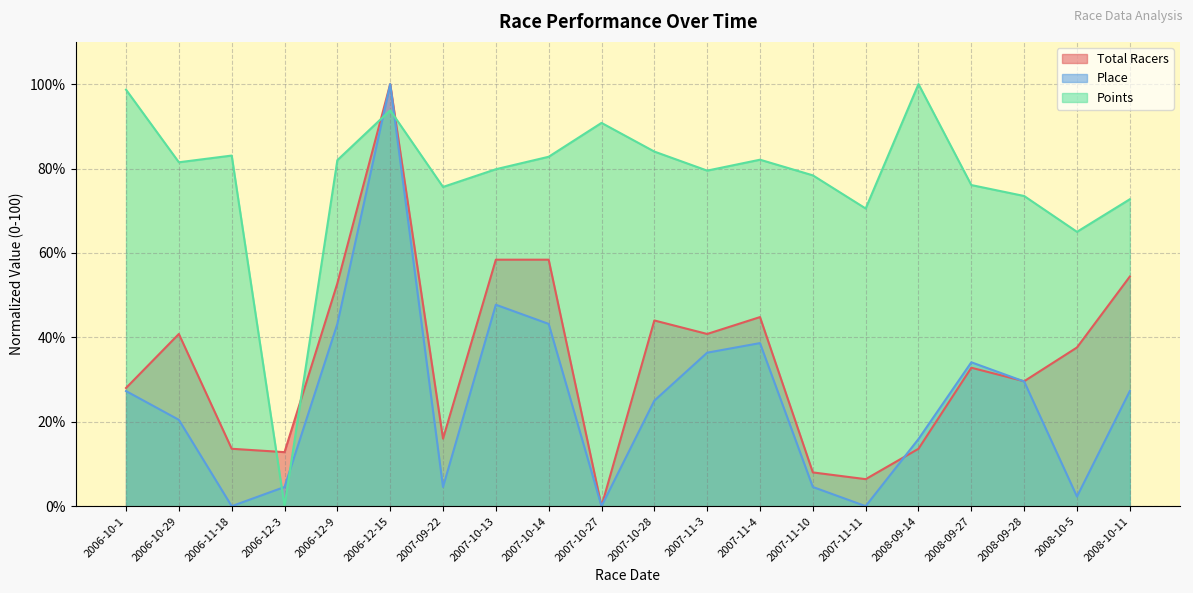

How many distinct data groups are displayed?

3